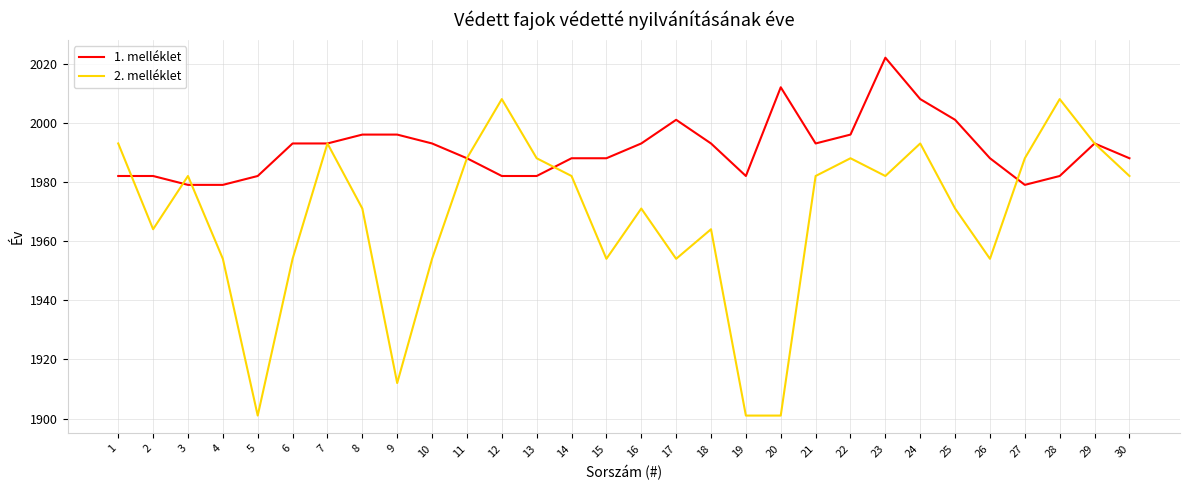

Is it true that 1. melléklet equals 2865 at 5?

False